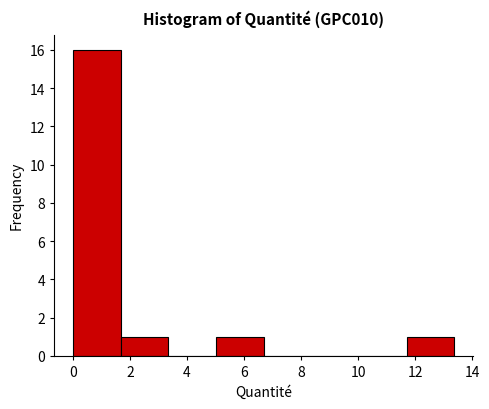

What is the height of the bar covering 0.0 to 1.6 on the x-axis? Neither the bar edges nor the heights are printed on the chart, so give them approximately, as read against the axes.

16